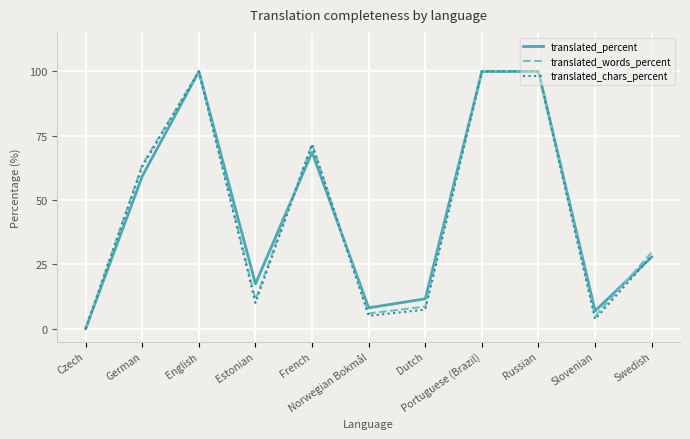

What is the highest value of the translated_percent series?

100.0